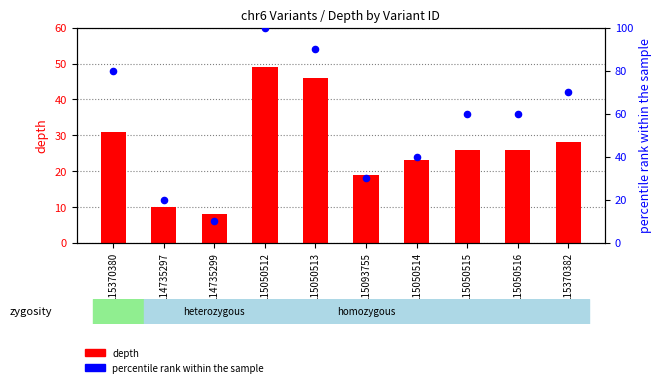

At which category is the sum across all series the highest?

115050512